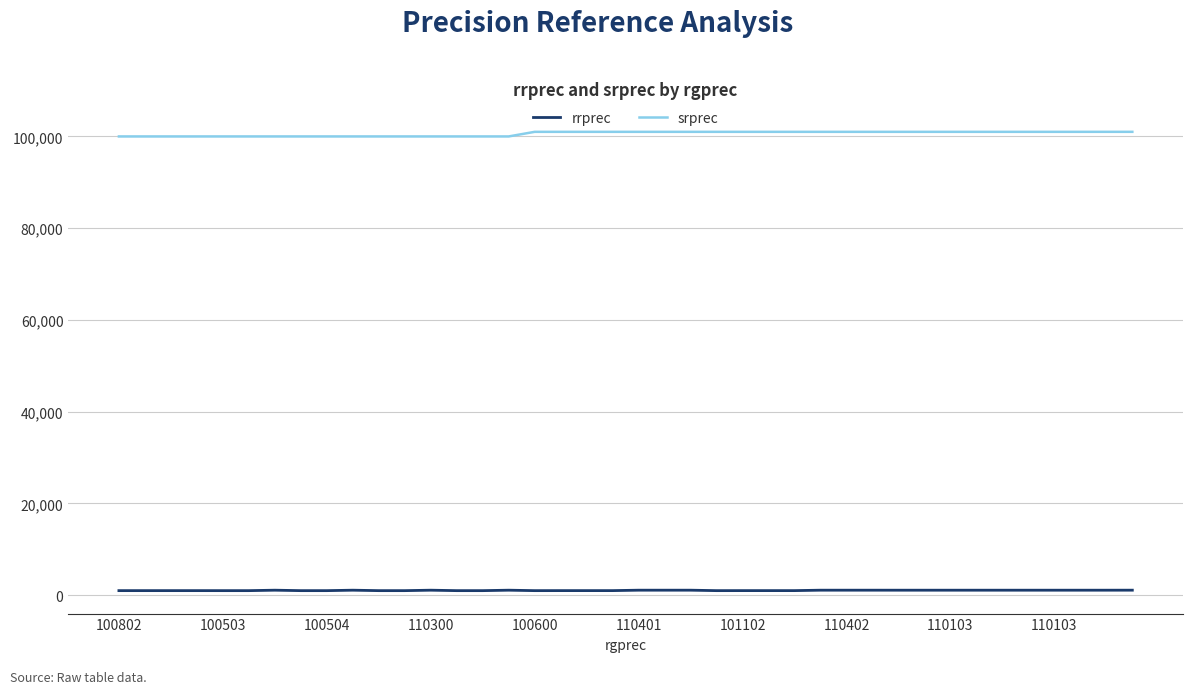

What is the greatest value displayed?

101009